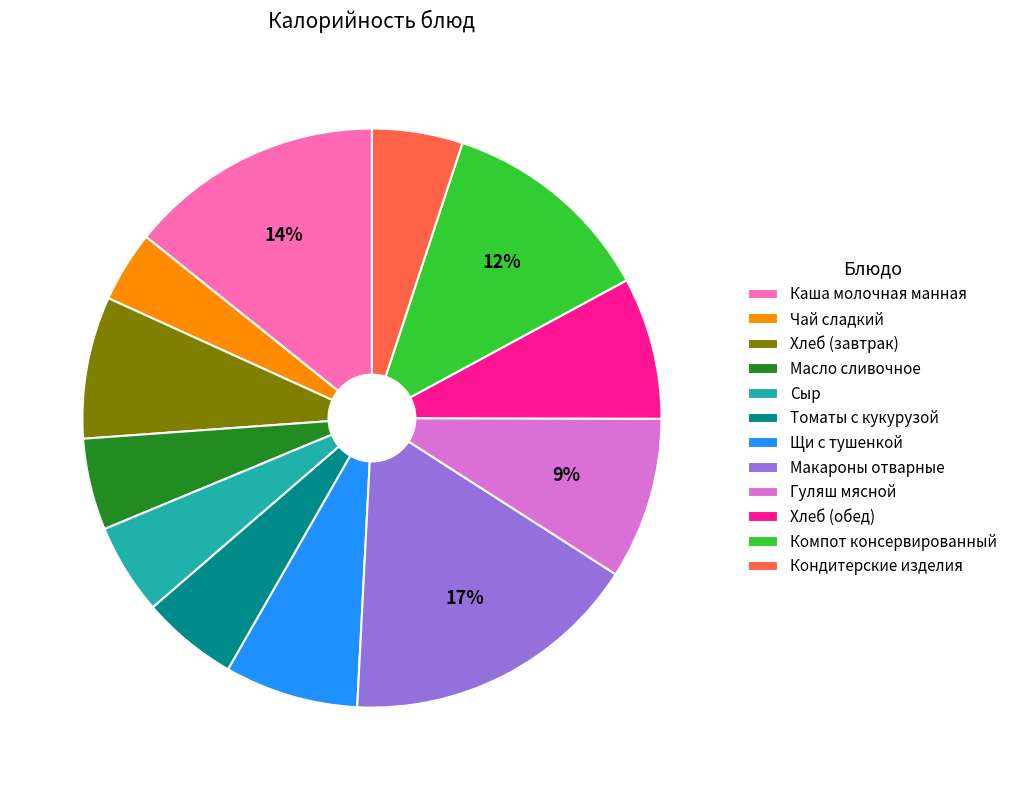

Is the sum of Гуляш мясной and Чай сладкий greater than half?

No